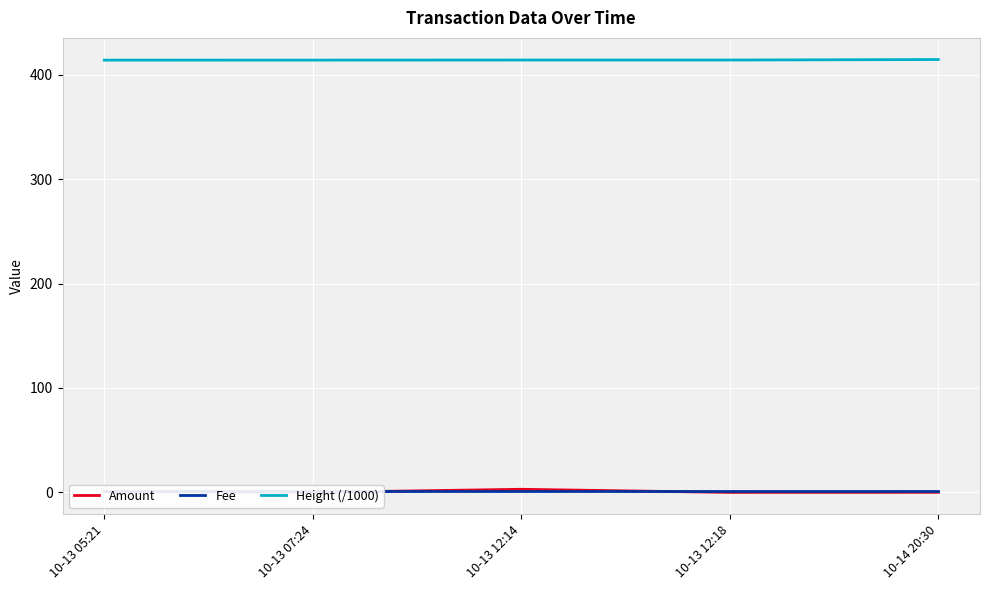

Is the value of Fee at 10-13 07:24 greater than the value of Height (/1000) at 10-13 12:14?

No